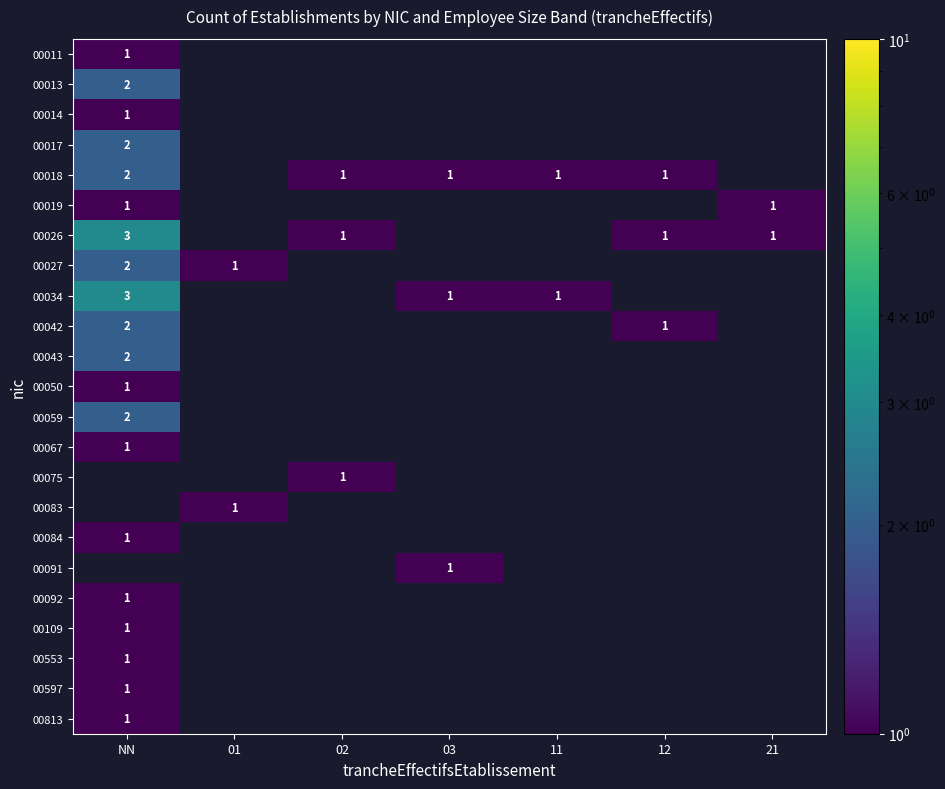

Is it true that 00026 equals 2 at 02?

False